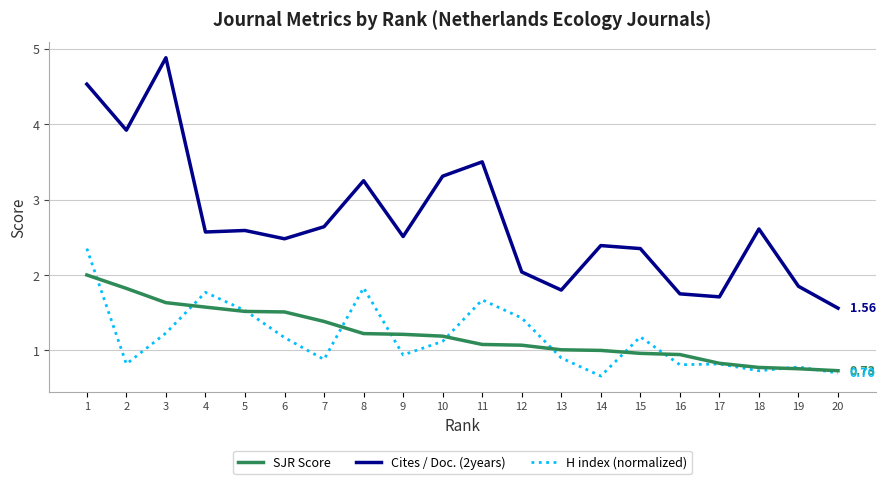

Which category has the lowest value across all series?

14